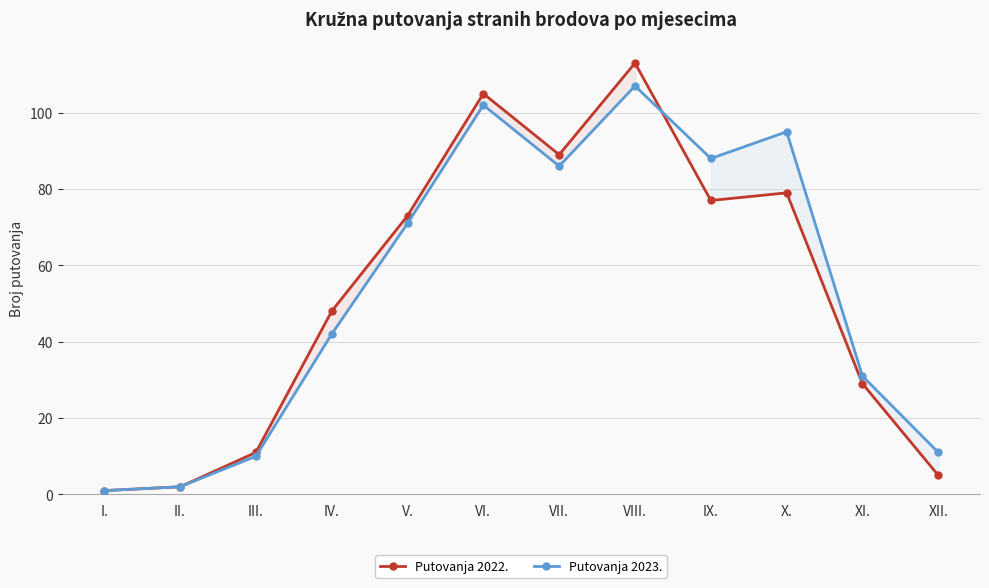

Where is the first local minimum for Putovanja 2023.?

VII.